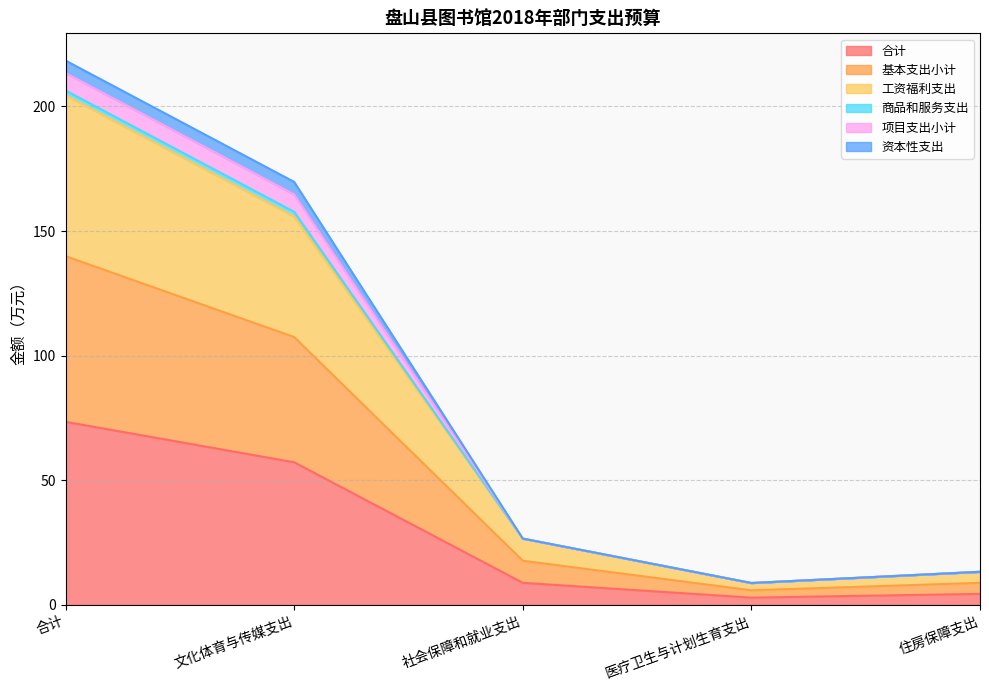

What is the spread (max minus min) of values at 社会保障和就业支出?

17.7